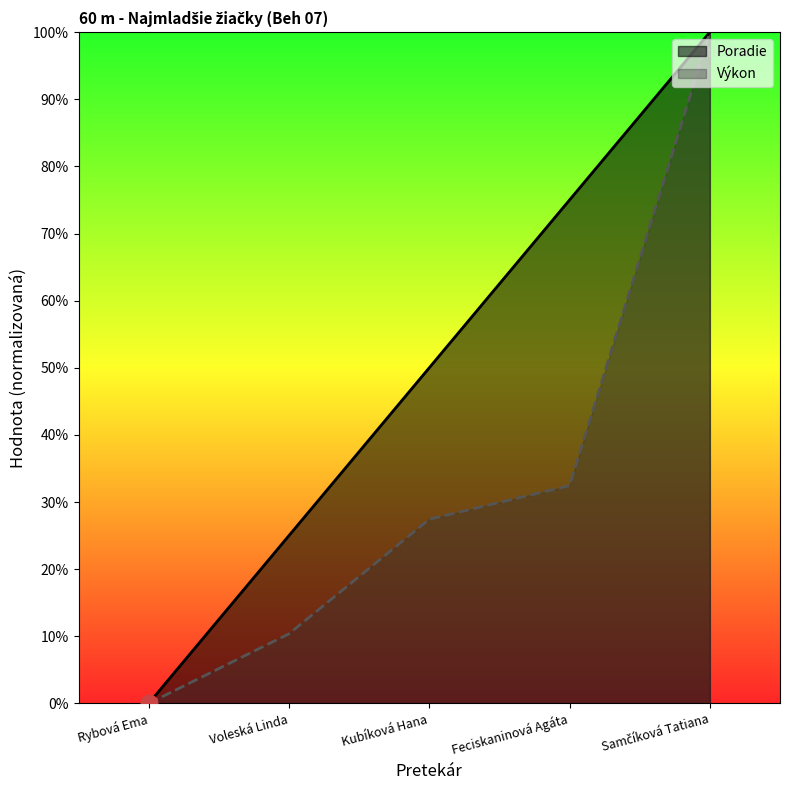

True or false: Výkon has more than 0 interior local peaks.

False